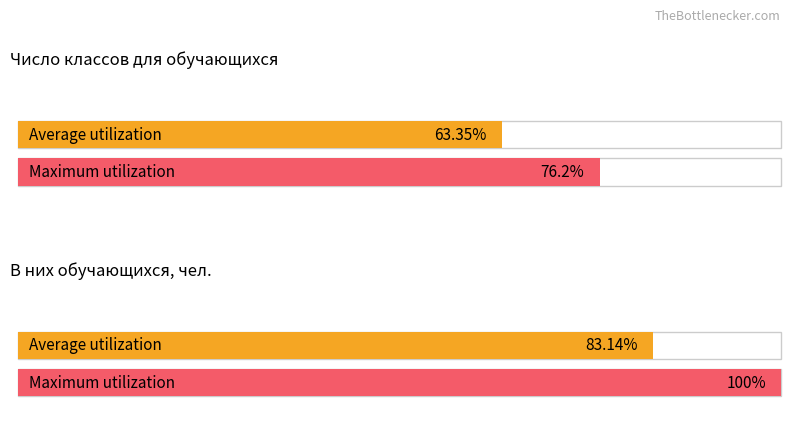

What are all the series names shown in the legend?

Average utilization, Maximum utilization